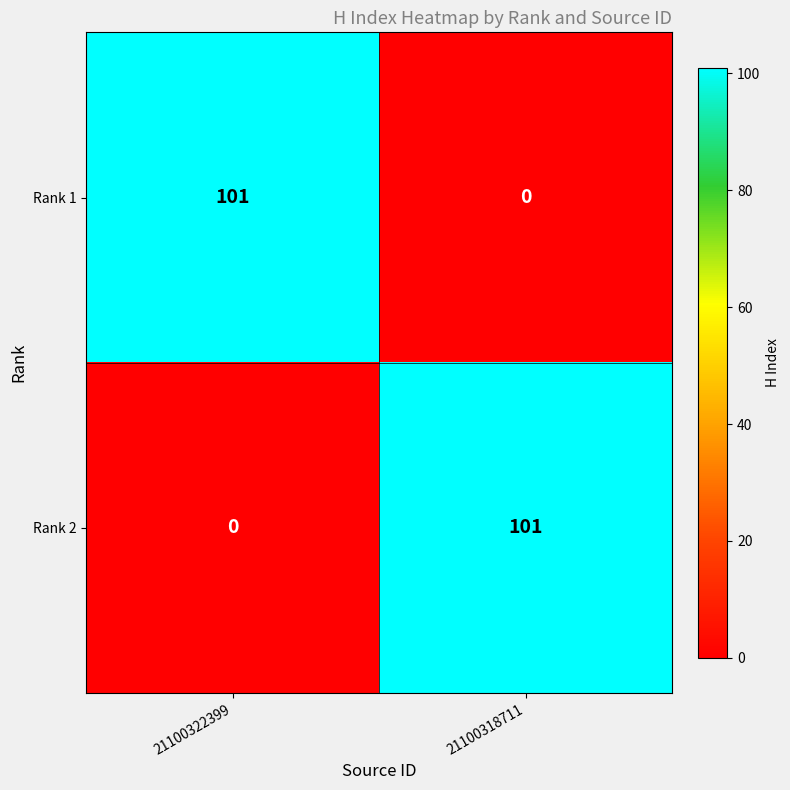

List the labels in order of Rank 2 value, smallest first.

21100322399, 21100318711